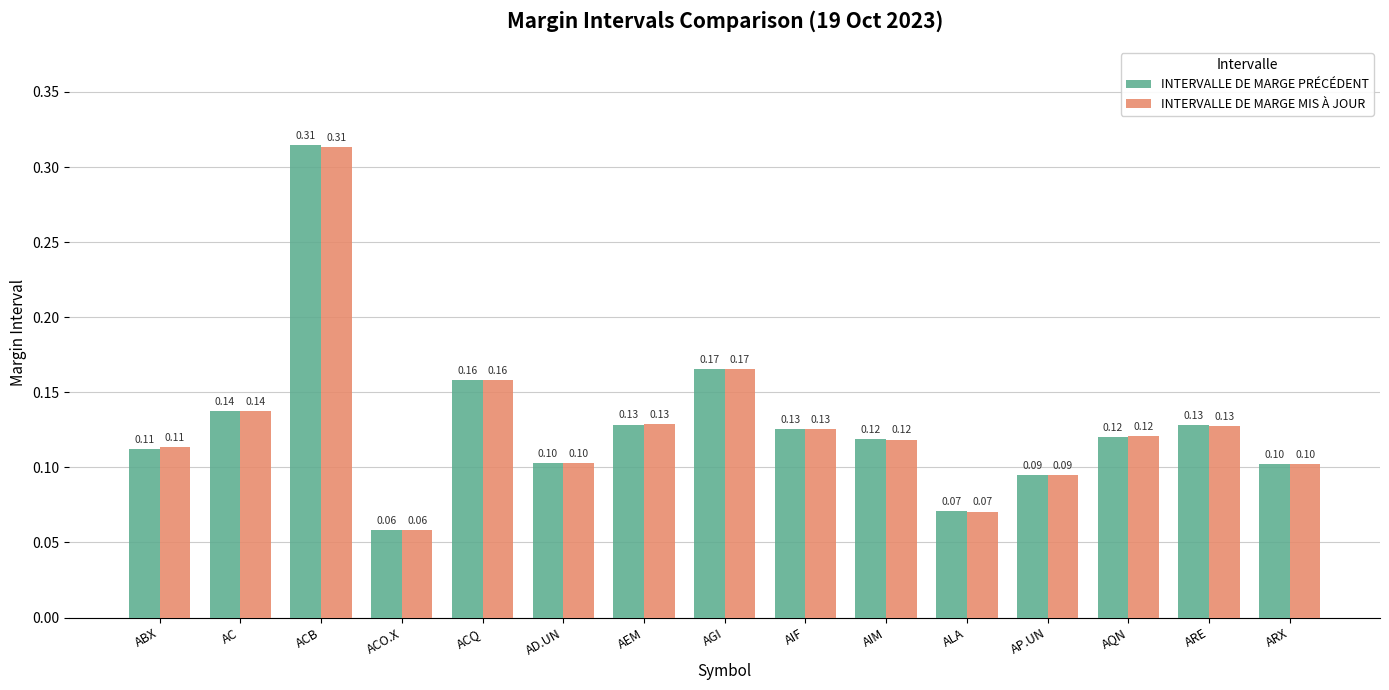

At which category is the sum across all series the highest?

ACB